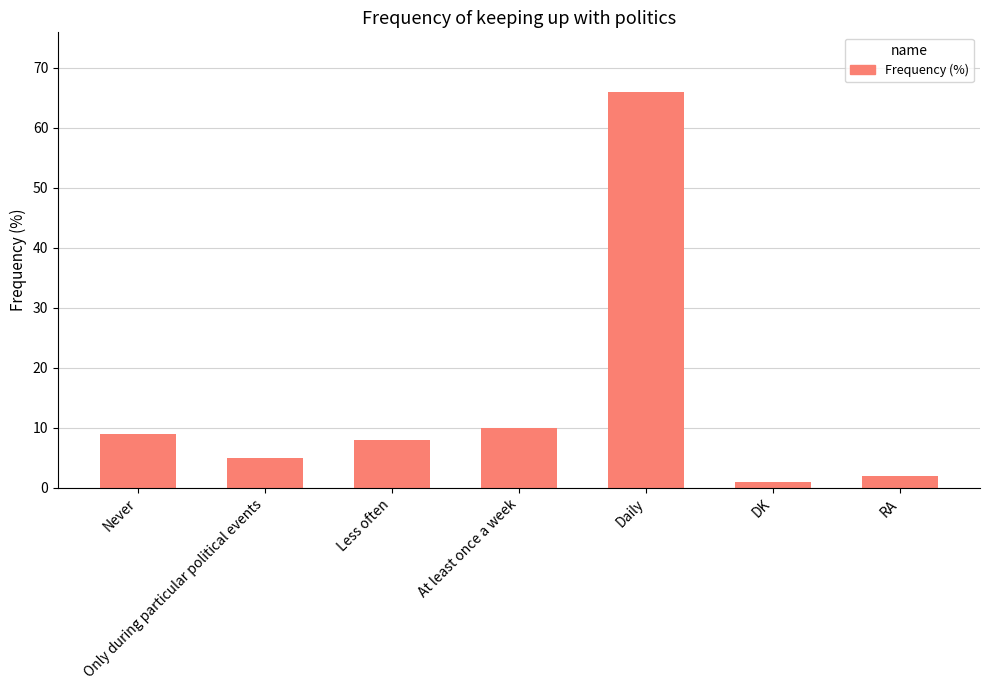

Is it true that the value at At least once a week is 3?

False